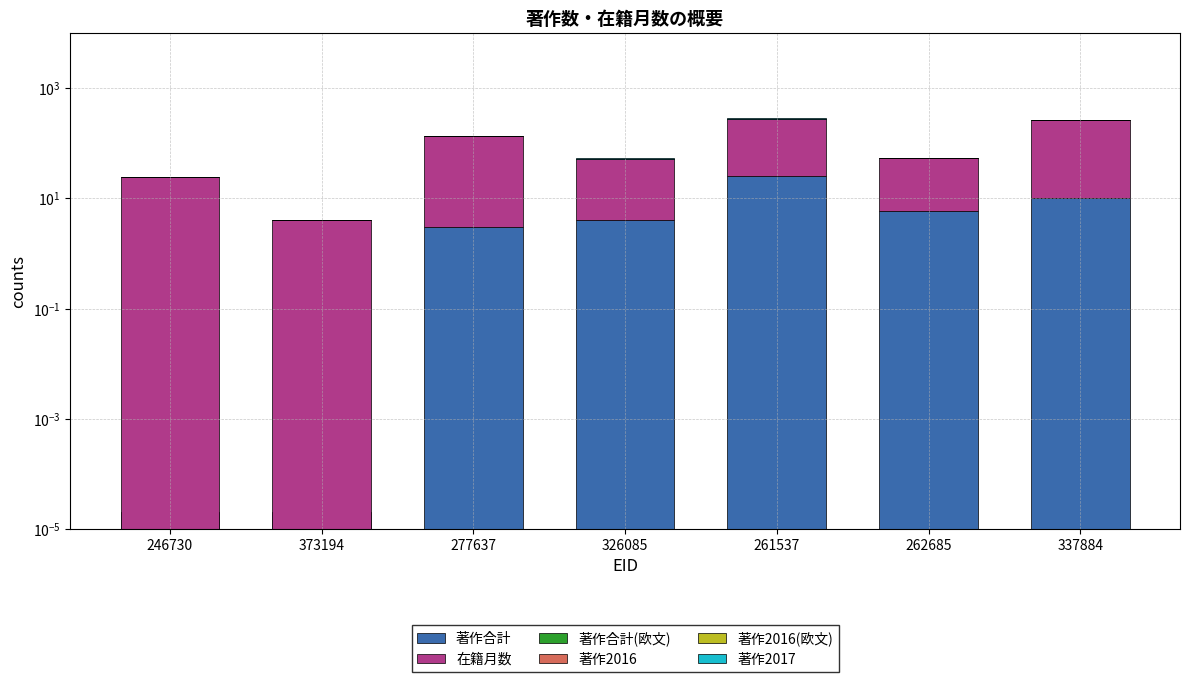

What is the spread (max minus min) of values at 277637?

132.0